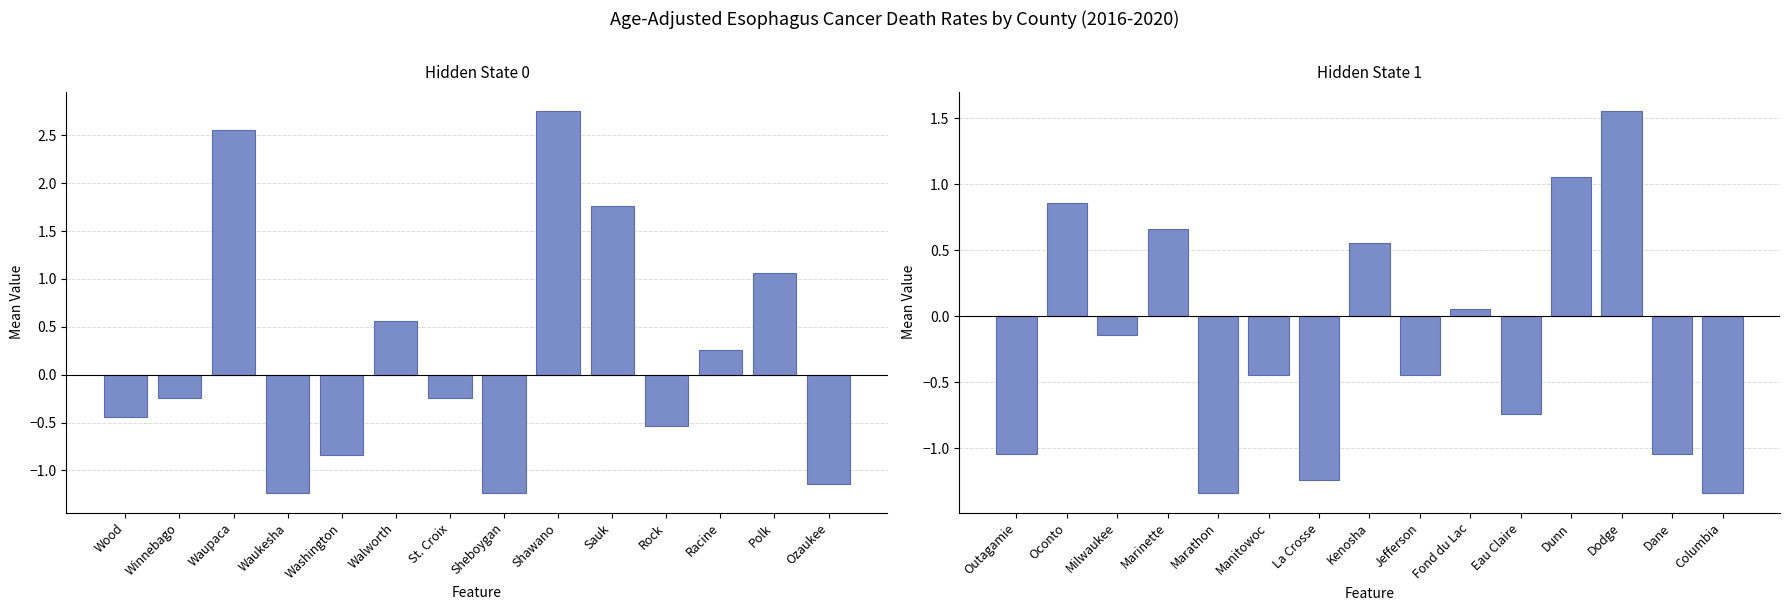

What is the difference between the maximum and minimum values?

2.9